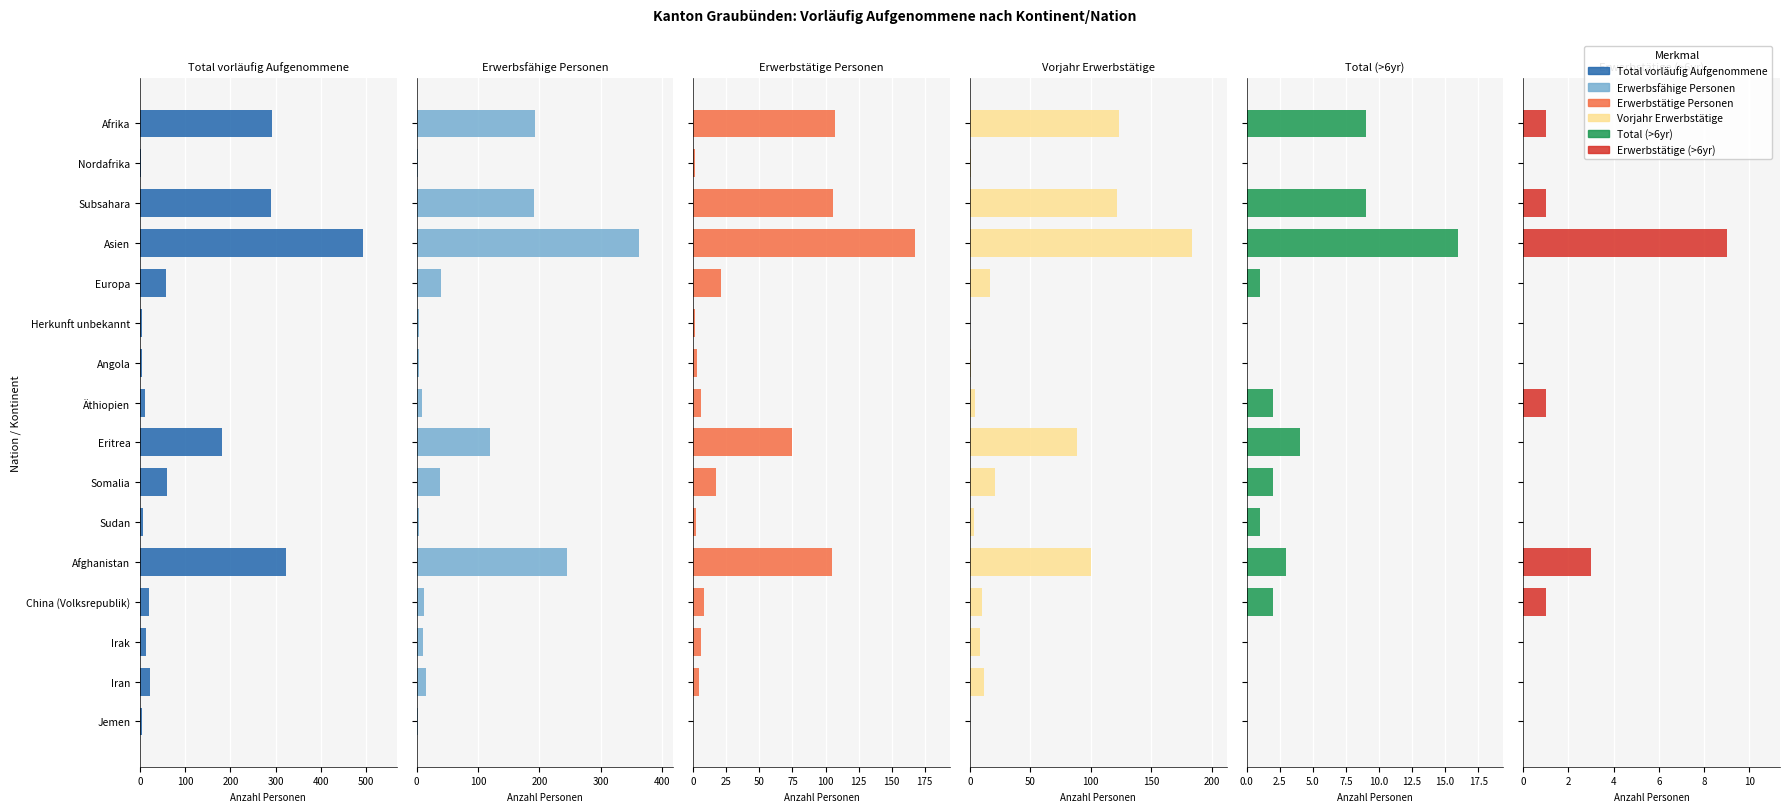

Between Sudan and Somalia, which is larger?

Somalia